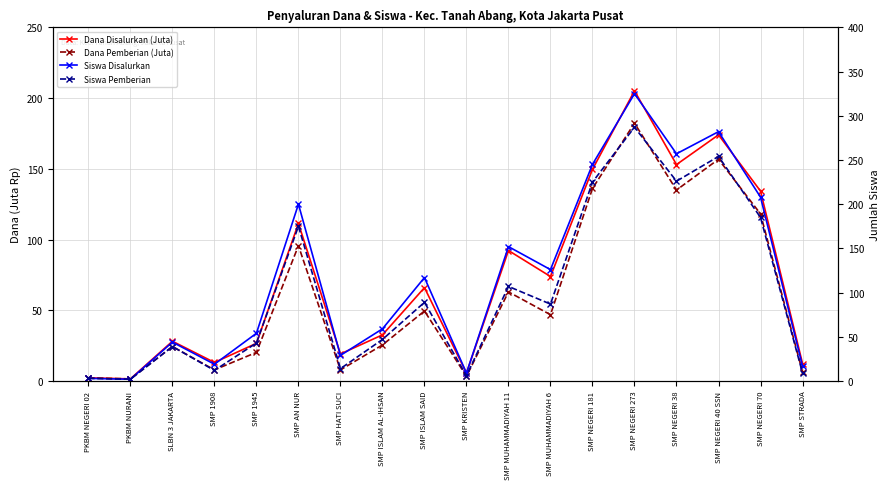

Which series has the largest total across all categories?

Siswa Disalurkan